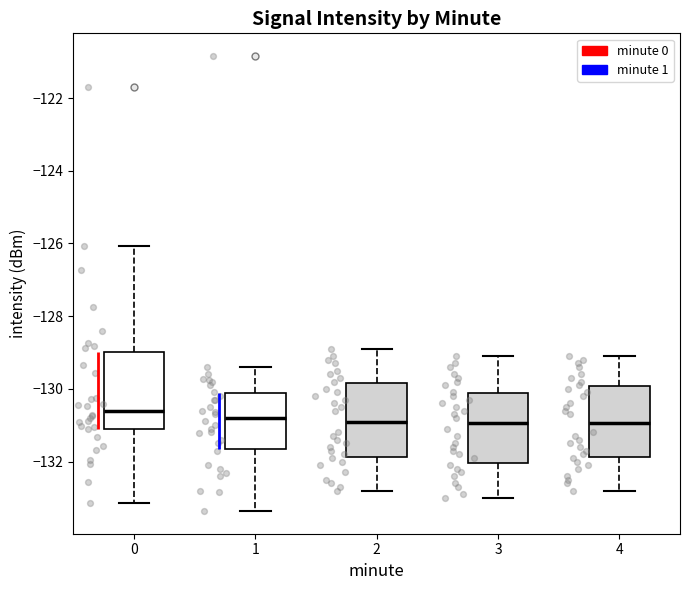

Where does the median line of the box at x = 0 sit on the y-axis? The values are not printed on the chart, so give them approximately, as read against the axis.

-130.6